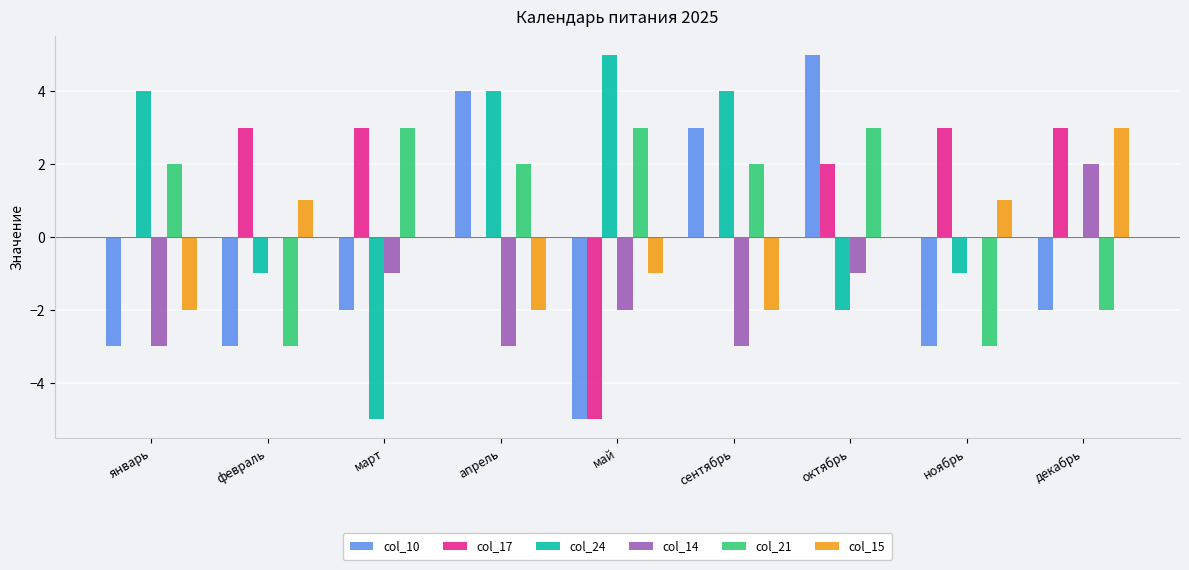

The value of col_15 at сентябрь is -2. True or false?

True